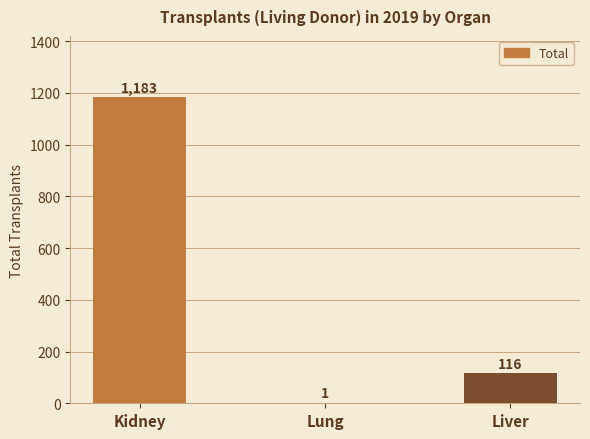

What is the sum of all values?

1300